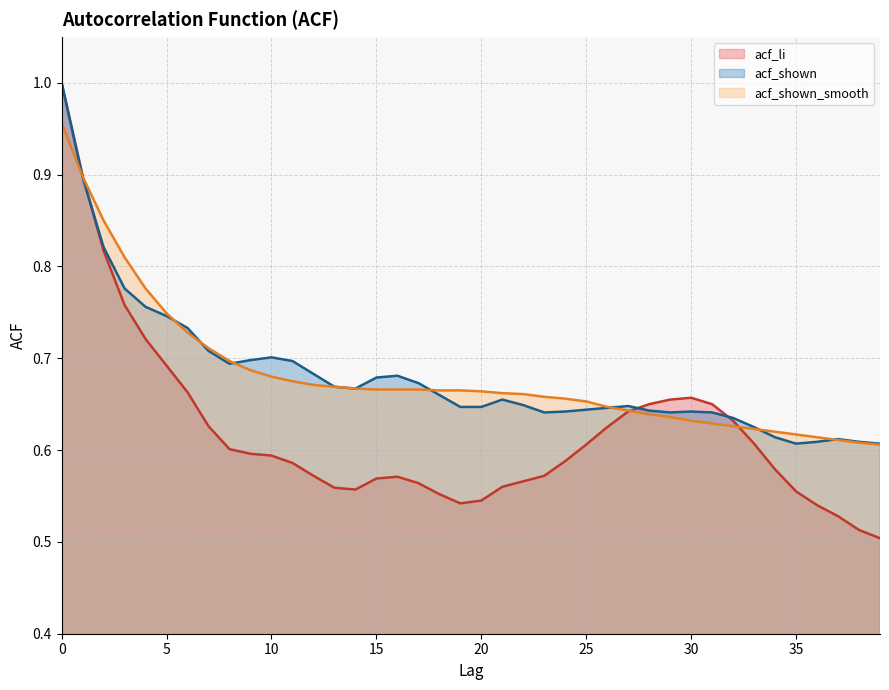

Rank the series by their maximum value, from highest to lowest.

acf_li, acf_shown, acf_shown_smooth